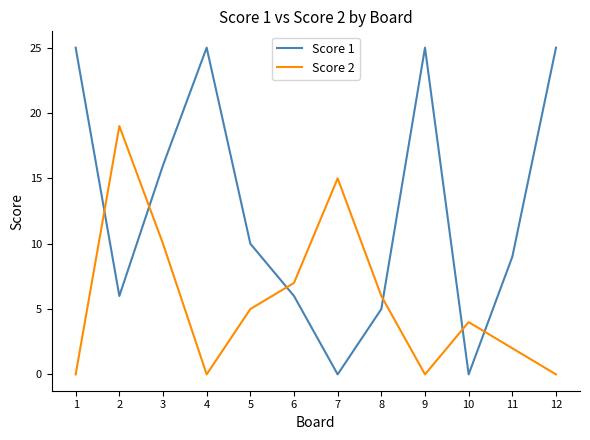

Where is the first local maximum for Score 2?

2